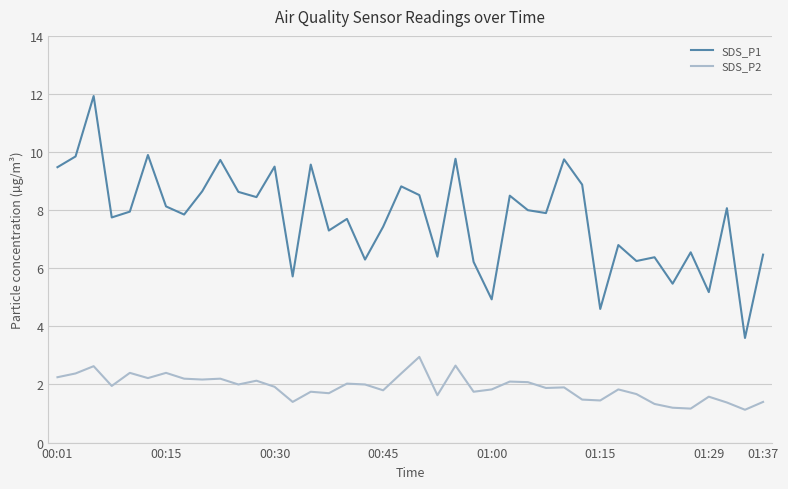

Rank the series by their average value, from lowest to highest.

SDS_P2, SDS_P1